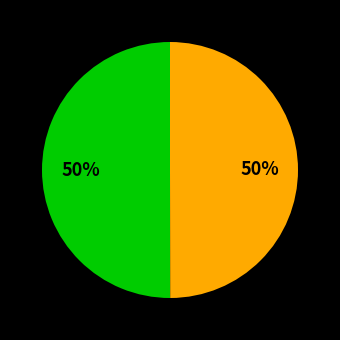

To the nearest percent, what is the average slice percentage?

50%